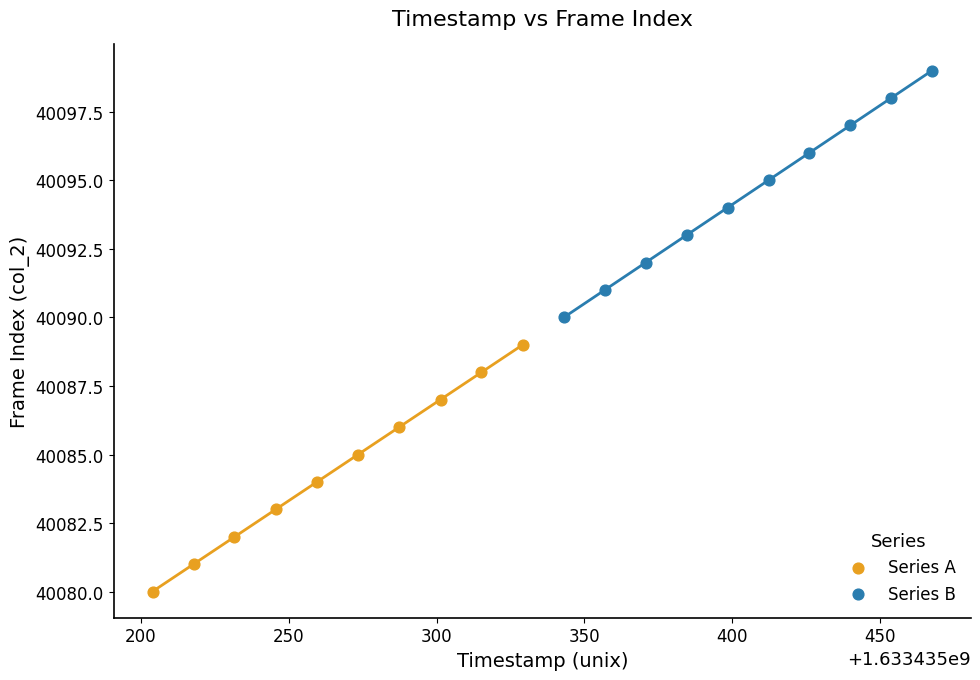

Which series contains the lowest Y value?

Series A